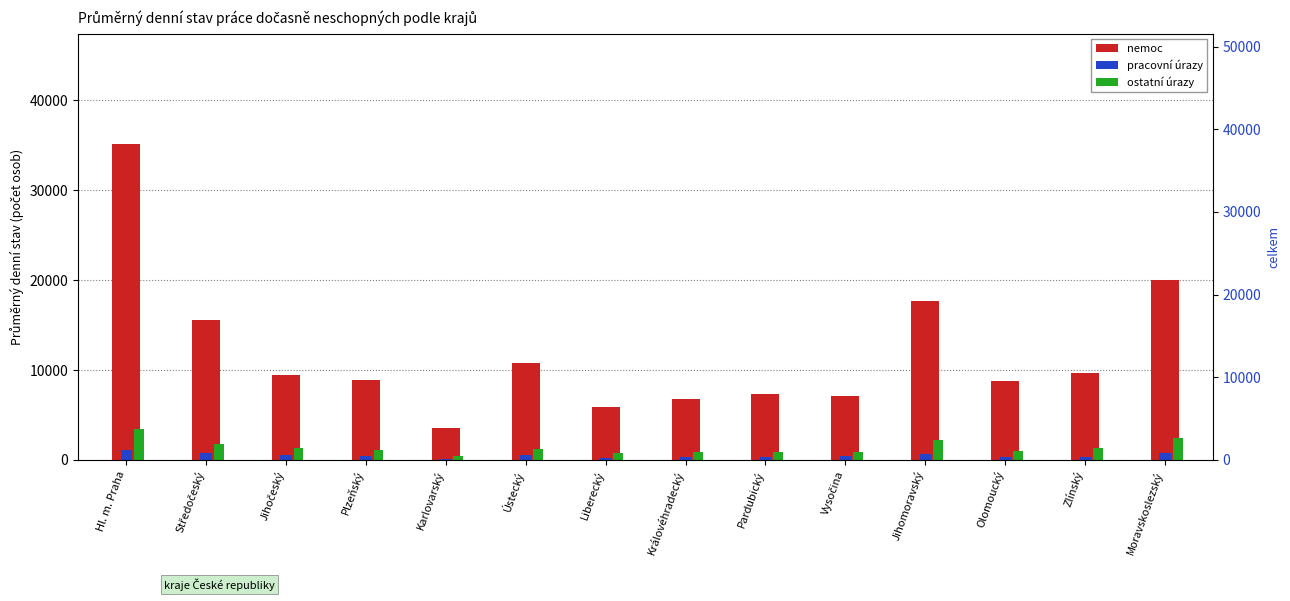

What is the total value across all series at Moravskoslezský?

23273